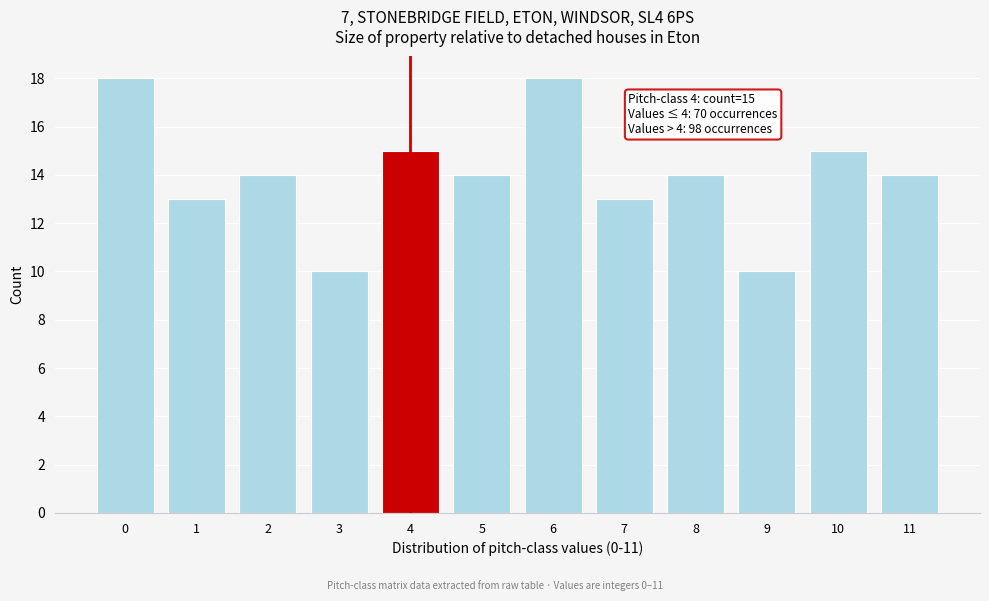

Reading left to right, extract all data points from this chart.

18	13	14	10	15	14	18	13	14	10	15	14